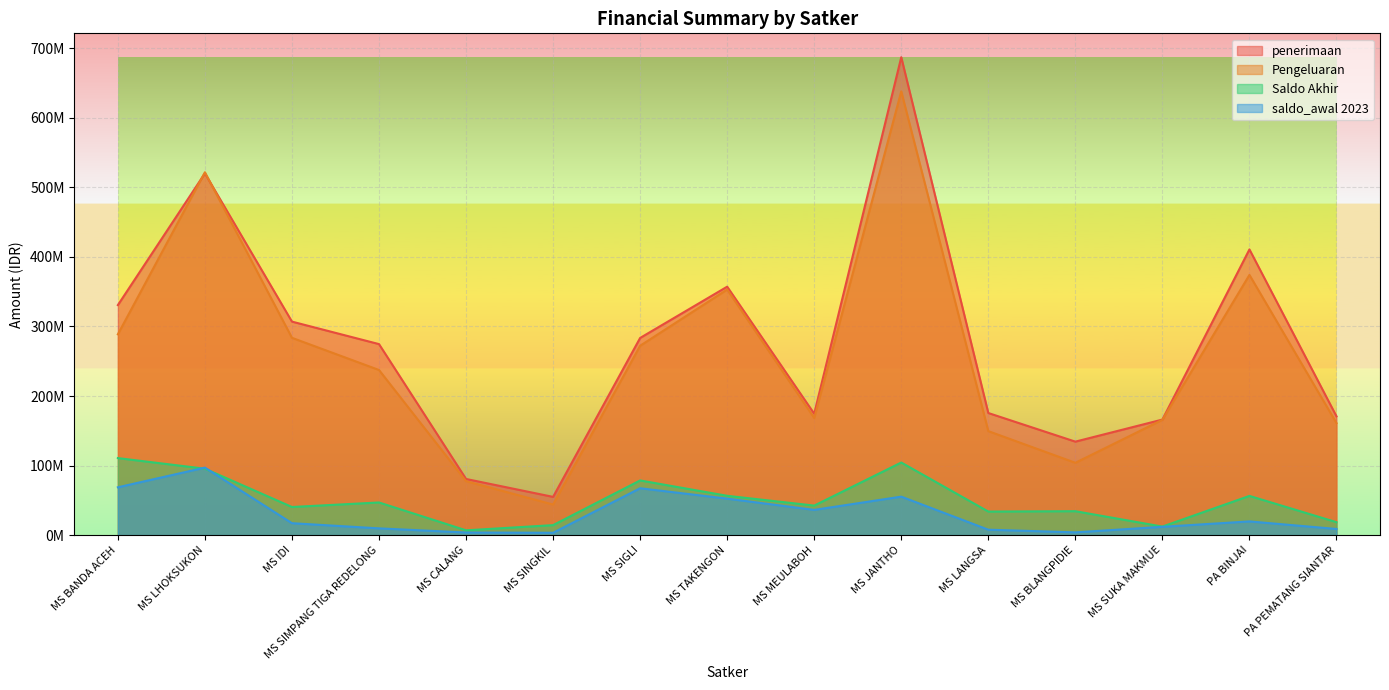

How many categories are shown in the chart?

15